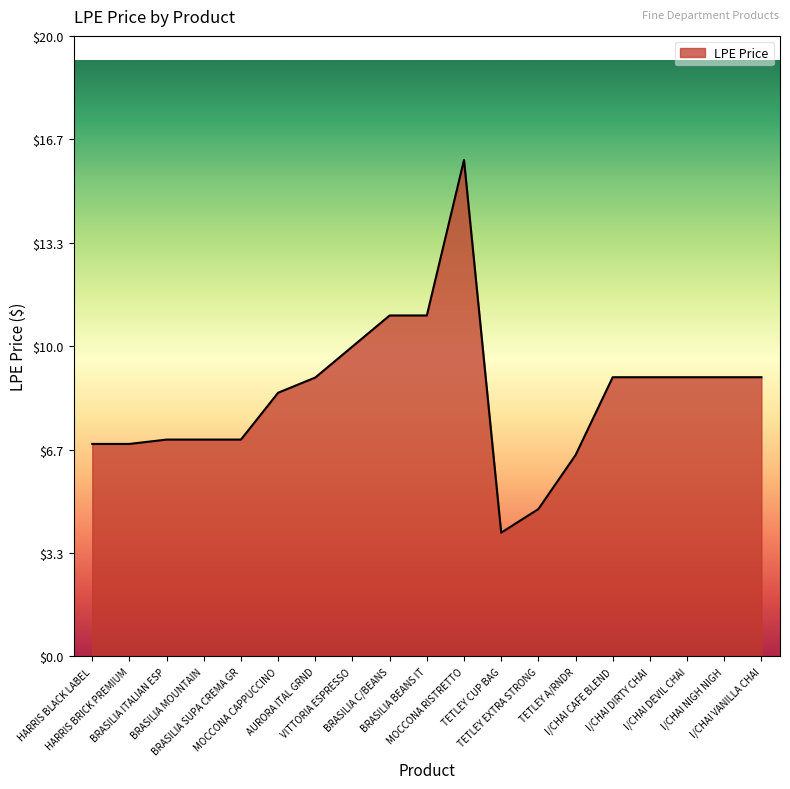

How many values exceed 8?

11